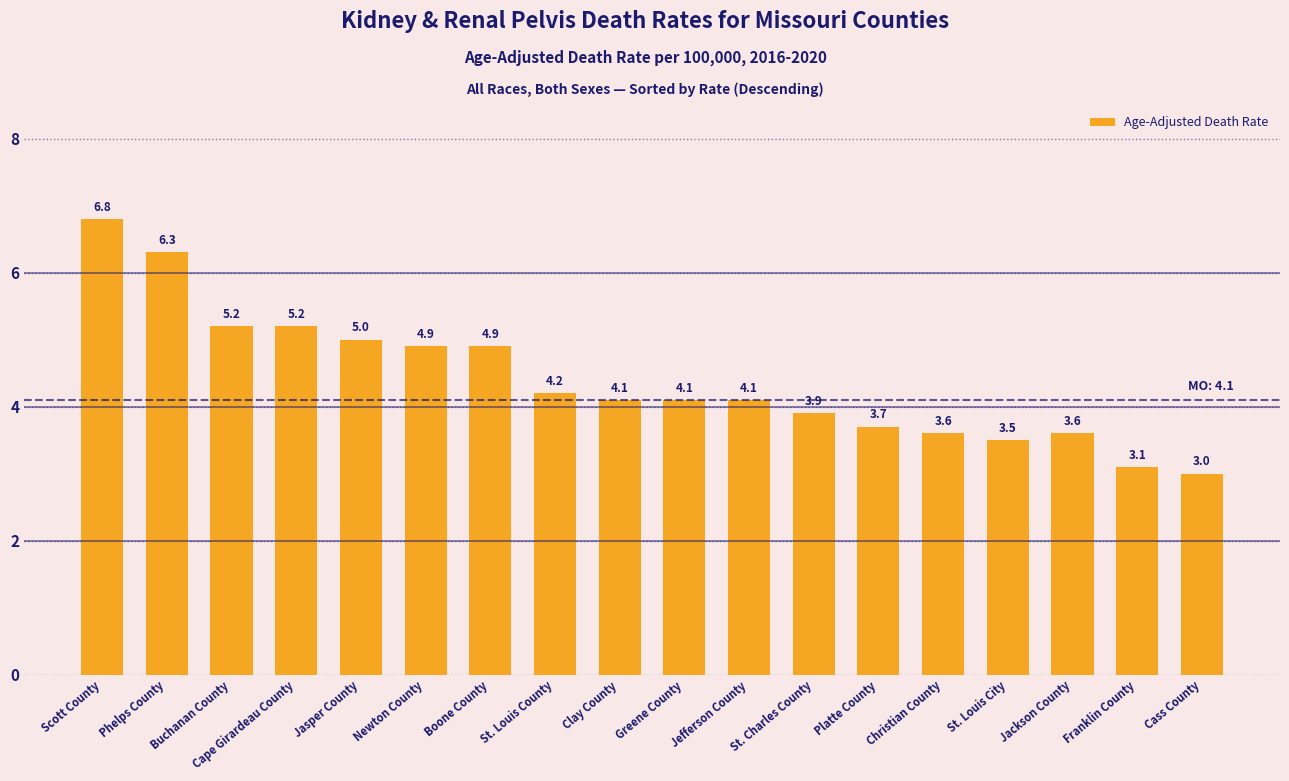

What position from the left is Platte County?

13